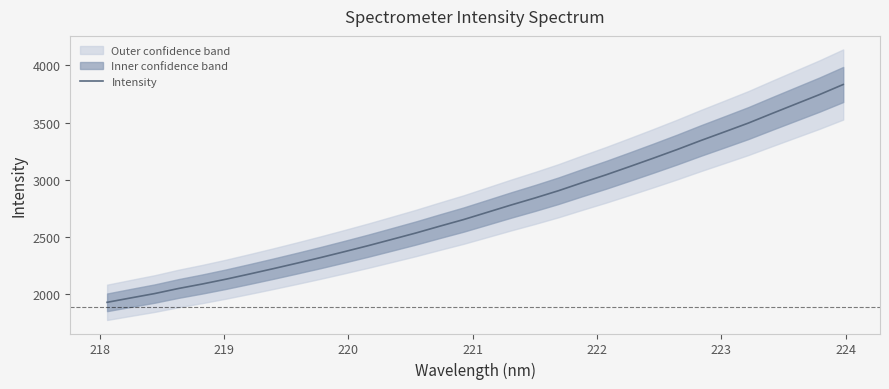

Reading right to left, transcribe all the data shown in this chart.

3832.5	3744.3	3661.8	3579.2	3495.2	3418.7	3342.9	3264.1	3188.8	3115.2	3042.9	2974.4	2904.2	2840.2	2779.0	2715.3	2651.8	2594.1	2535.0	2479.6	2424.6	2372.1	2320.7	2271.4	2223.2	2176.5	2130.9	2088.6	2049.5	2005.2	1967.3	1928.8